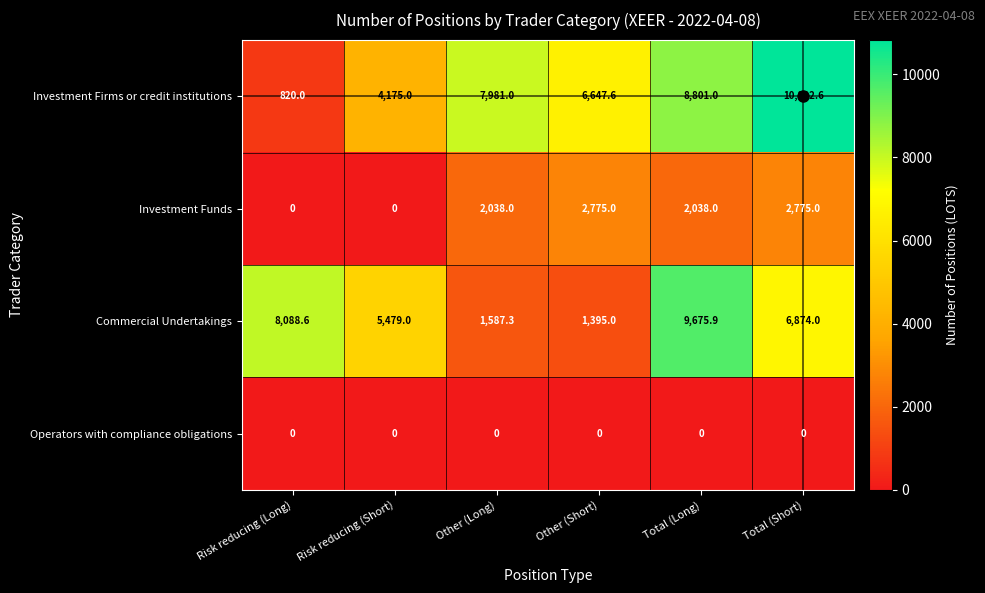

What is the difference between the highest and lowest values at Other (Long)?

7981.0